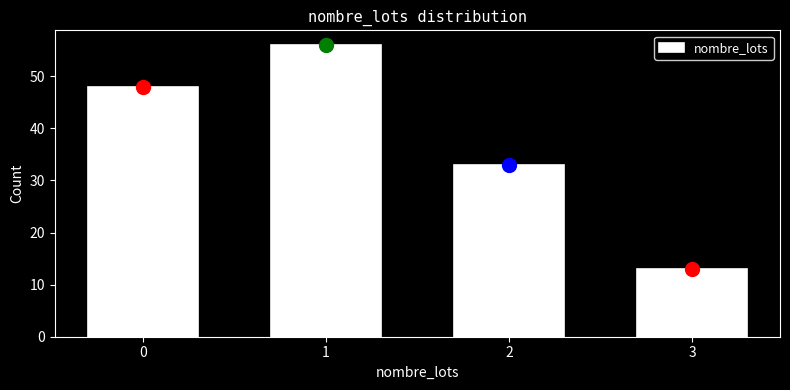

Reading left to right, what are all the values shown in this chart?

48	56	33	13